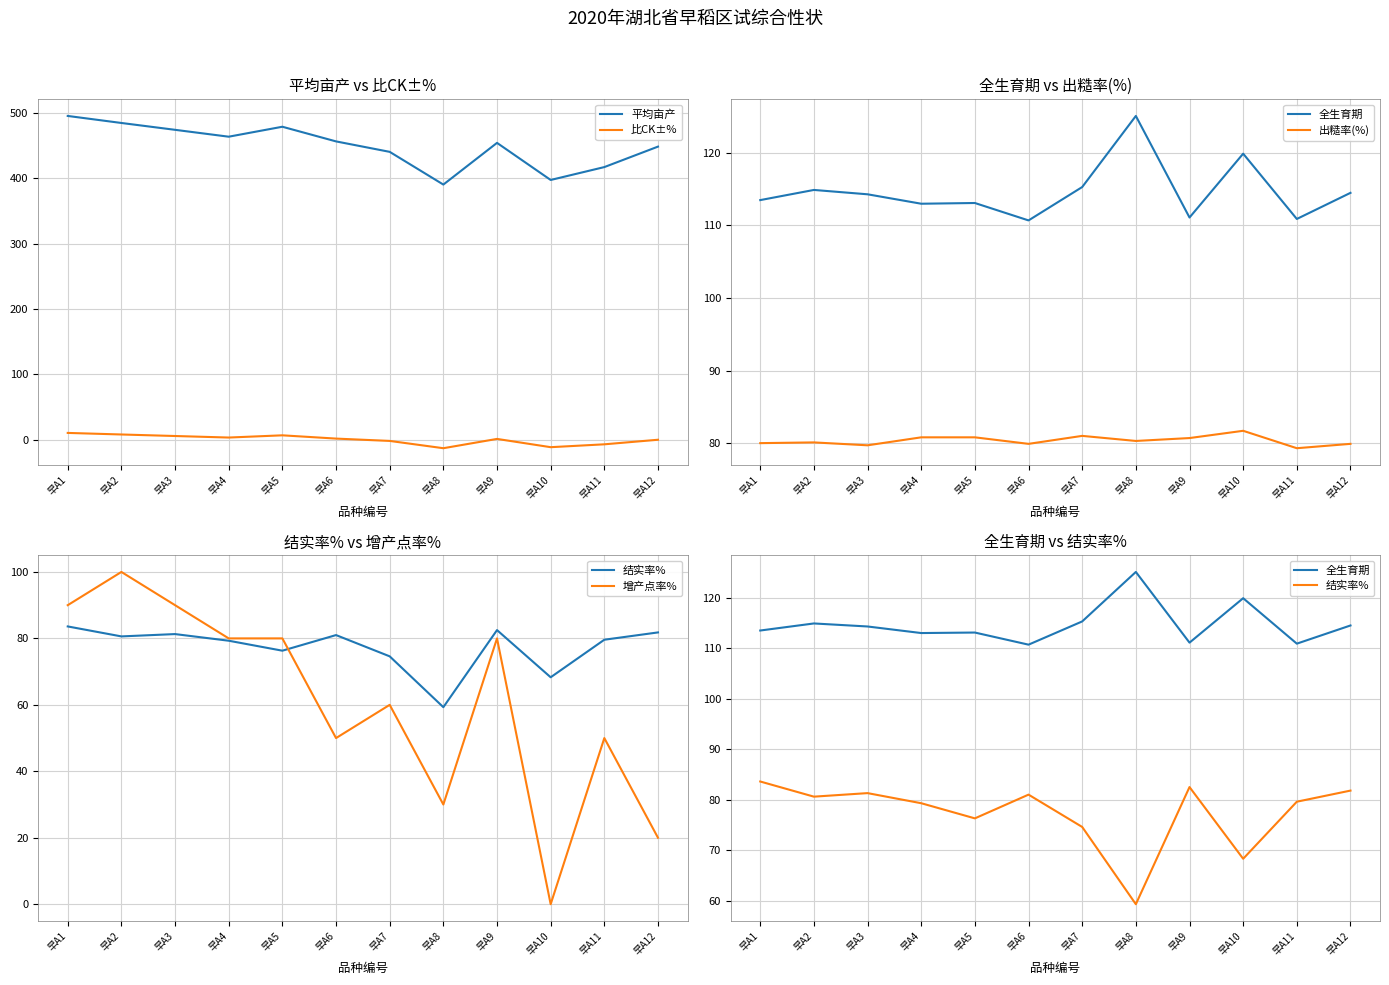

What is the average value of the 增产点率% series?

60.8